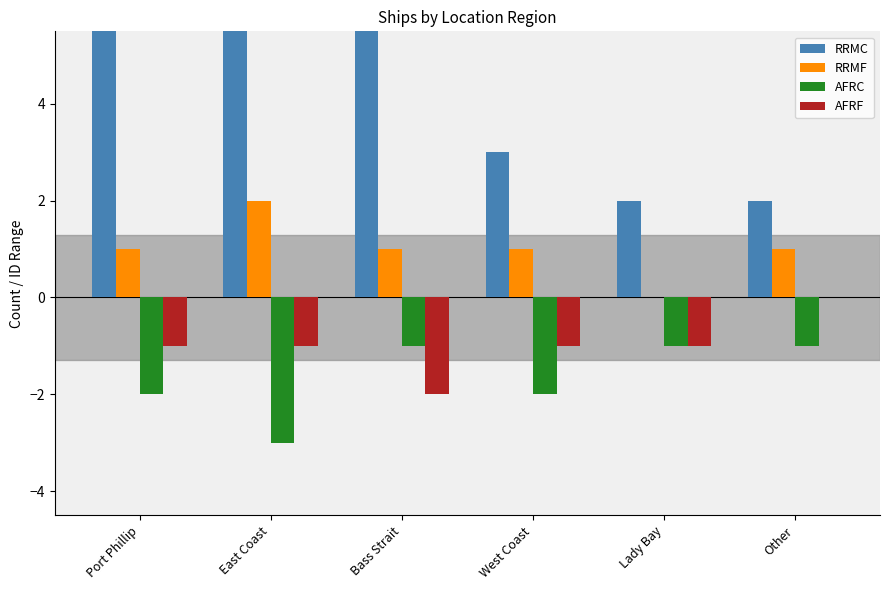

What is the smallest value displayed?

-3